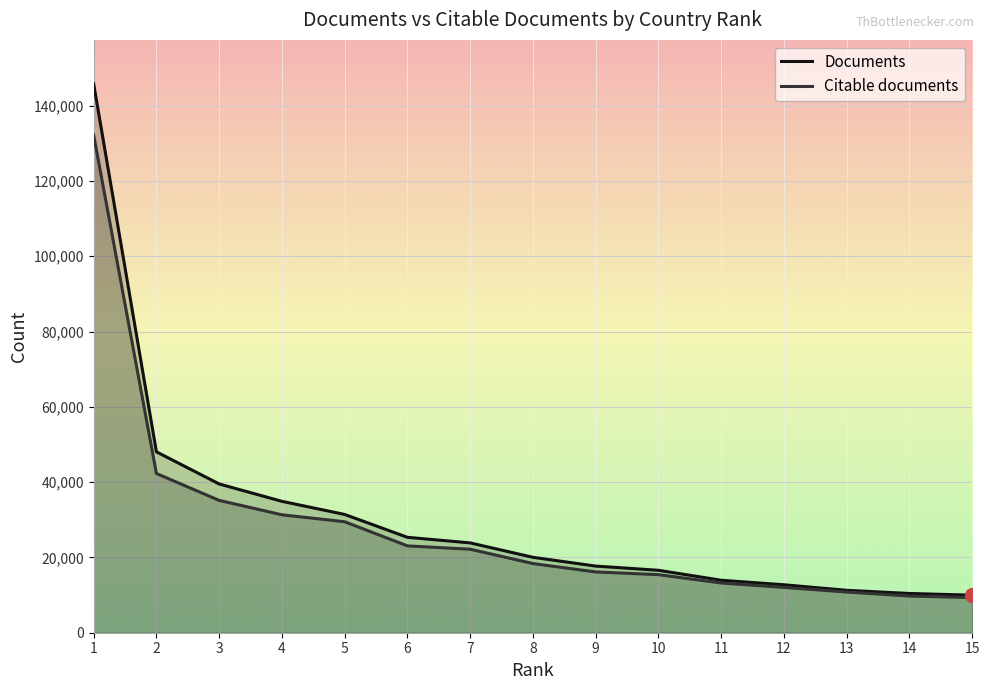

Which series has the largest total across all categories?

Documents